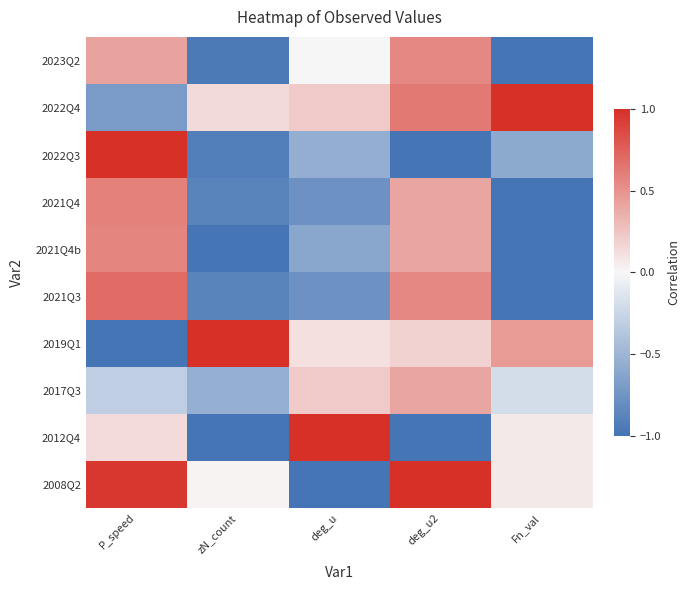

List the series in order of their peak value, highest first.

2022Q4, 2022Q3, 2019Q1, 2012Q4, 2008Q2, 2021Q3, 2021Q4, 2021Q4b, 2023Q2, 2017Q3